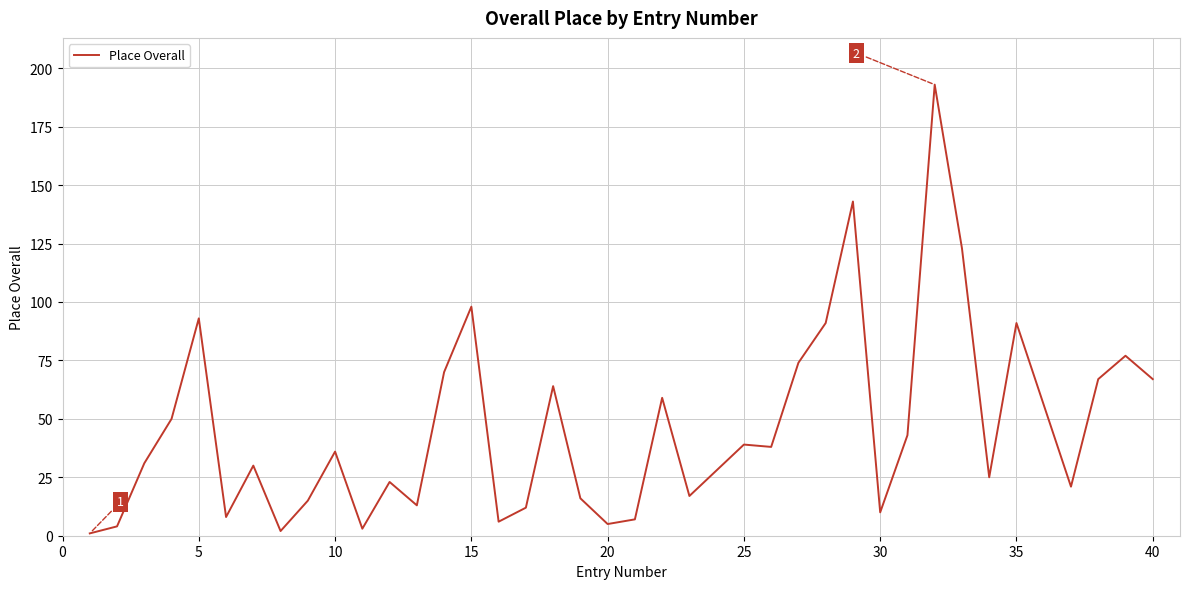

What is the greatest value displayed?

193